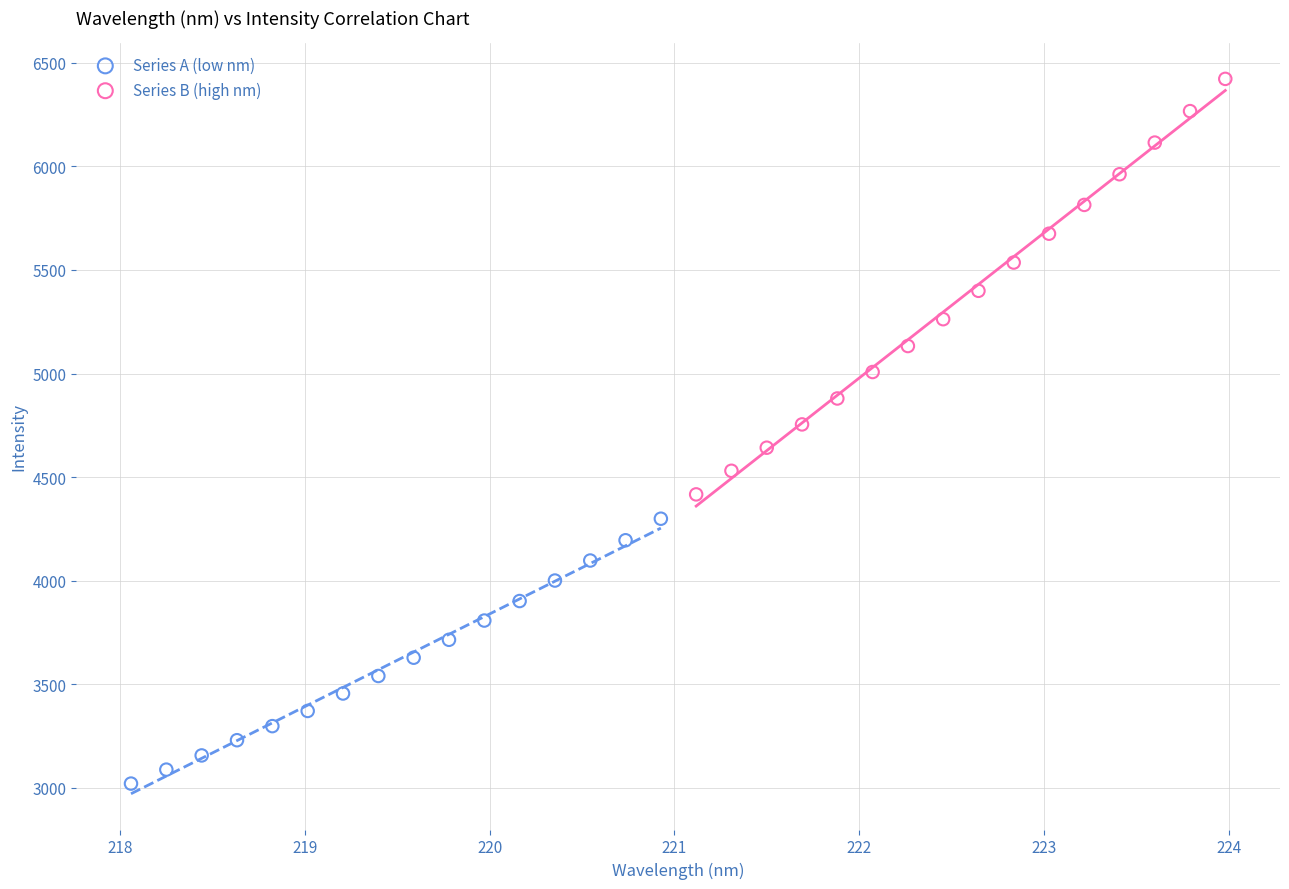

Which series reaches the minimum Y coordinate?

Series A (low nm)